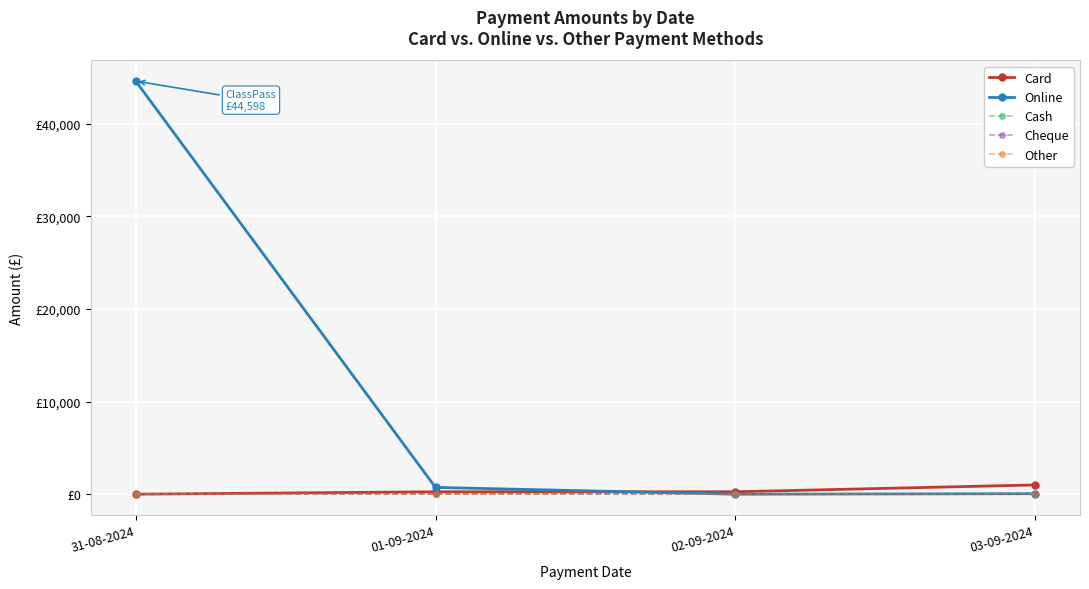

What is the label of the 1st point from the left?

31-08-2024